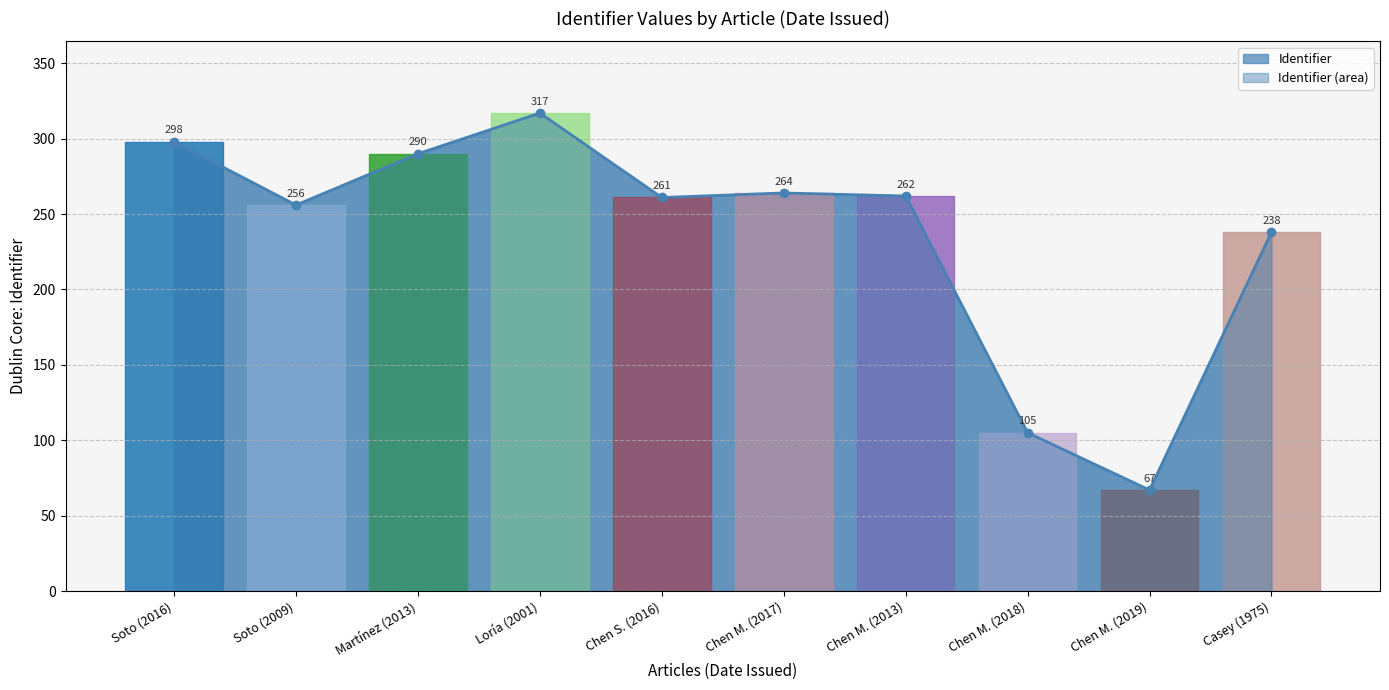

At which category does the data reach its first local valley?

Soto (2009)